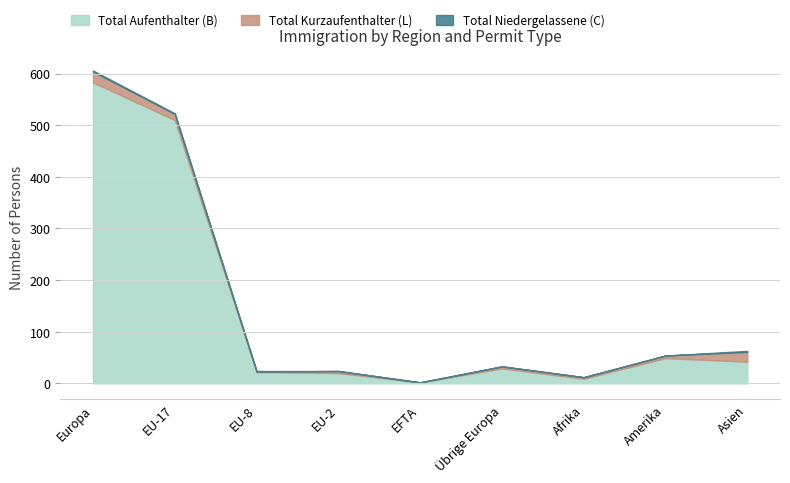

Does the chart display data point markers on the line(s)?

No